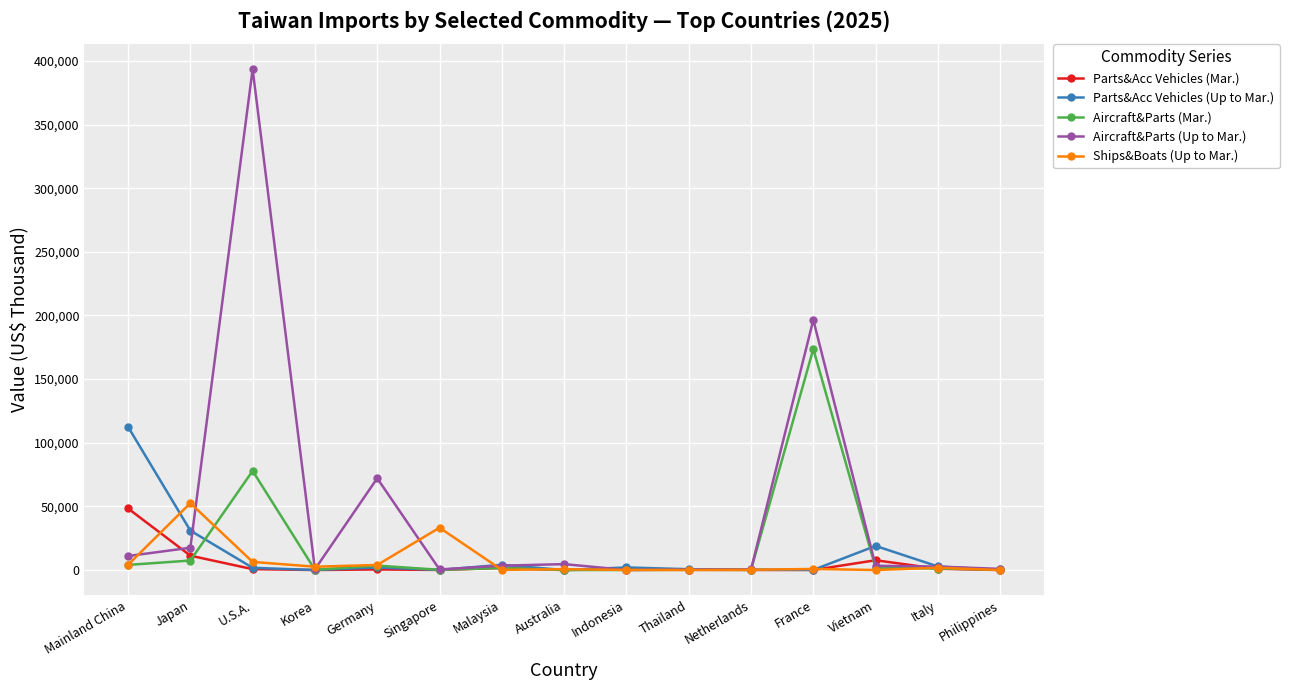

True or false: Aircraft&Parts (Mar.) has more than 0 points higher than both neighbors.

True